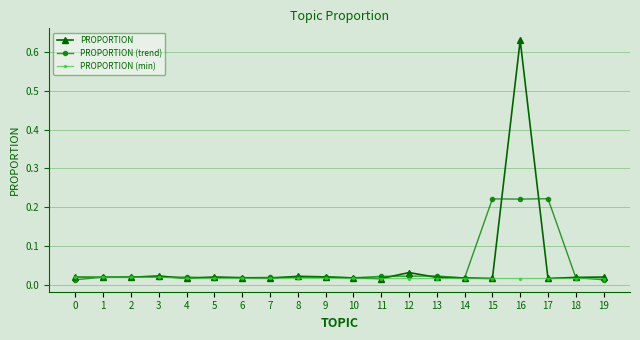

Which category has the highest value across all series?

16